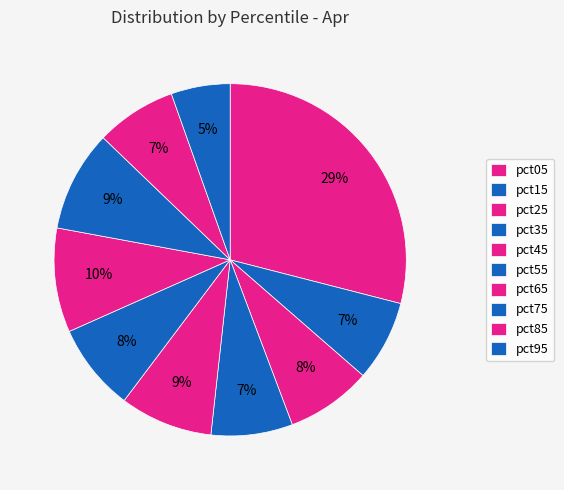

How many segments does this pie chart have?

10